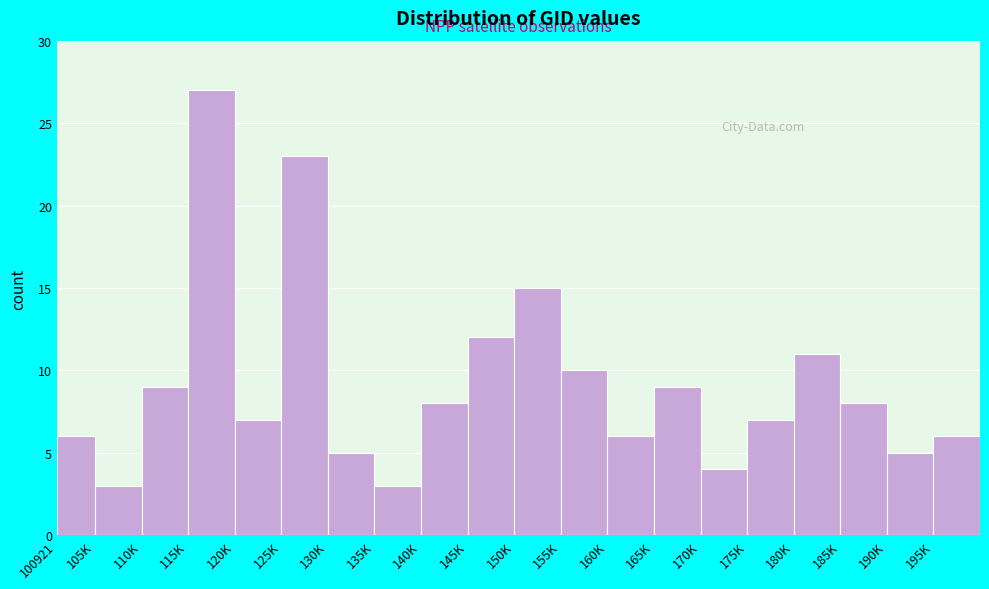

Reading right to left, transcribe all the data shown in this chart.

195K=6	190K=5	185K=8	180K=11	175K=7	170K=4	165K=9	160K=6	155K=10	150K=15	145K=12	140K=8	135K=3	130K=5	125K=23	120K=7	115K=27	110K=9	105K=3	100921=6